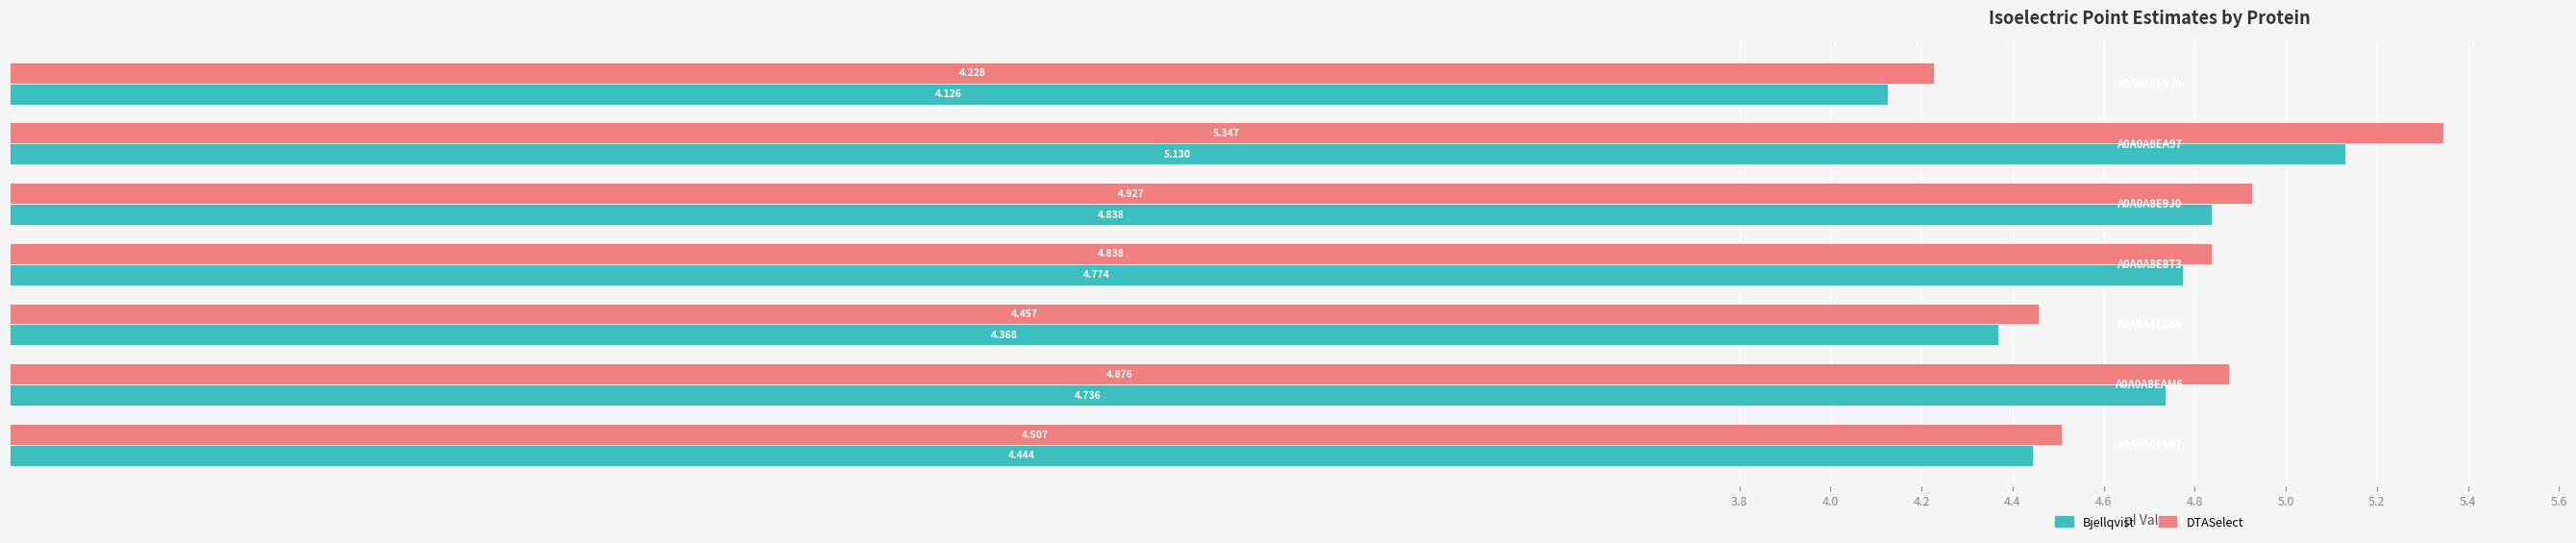

List the series in order of their overall mean, highest first.

DTASelect, Bjellqvist